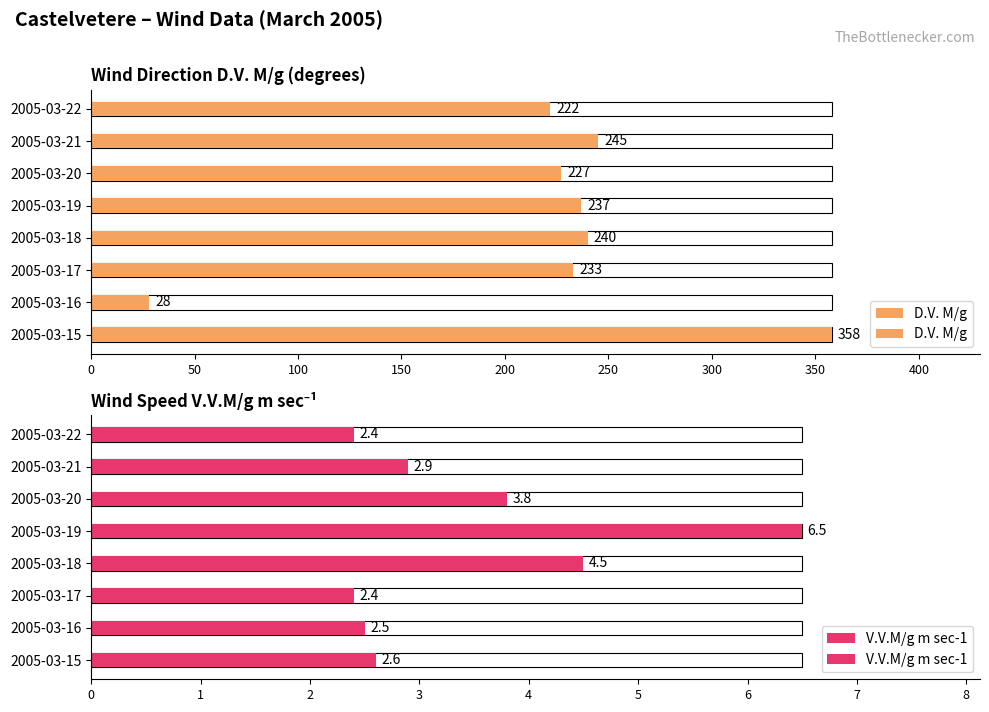

Does the chart contain any negative values?

No